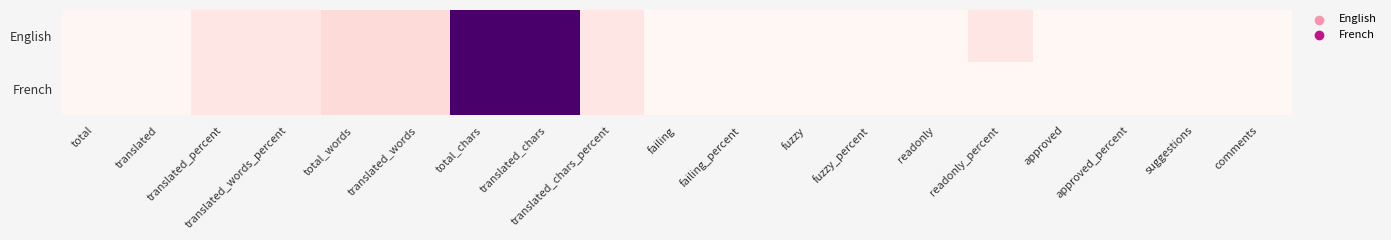

List the series in order of their overall mean, highest first.

English, French